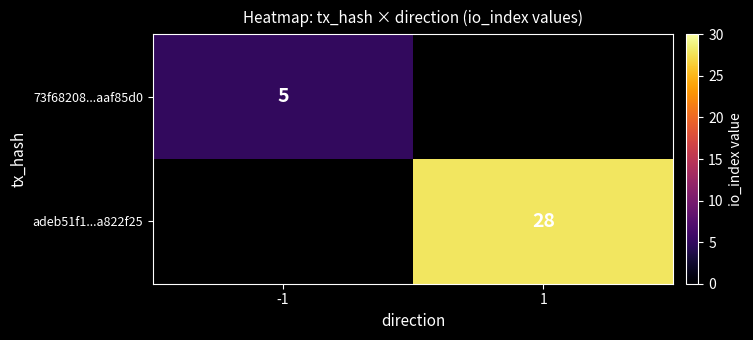

Which category has the lowest value across all series?

-1